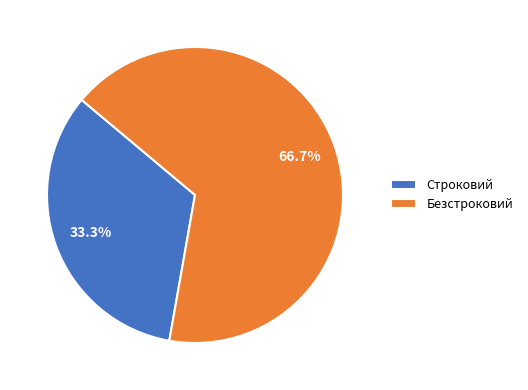

Combined, do Строковий and Безстроковий account for over 50%?

Yes